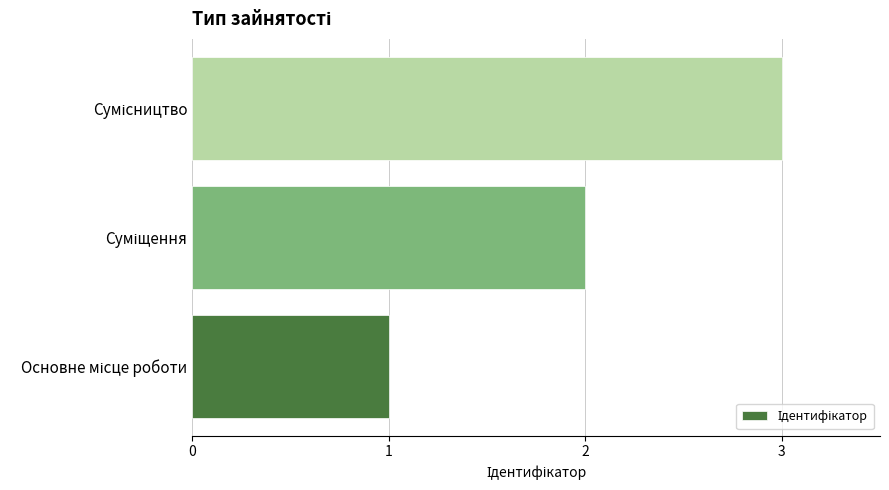

What is the difference between the maximum and minimum values?

2